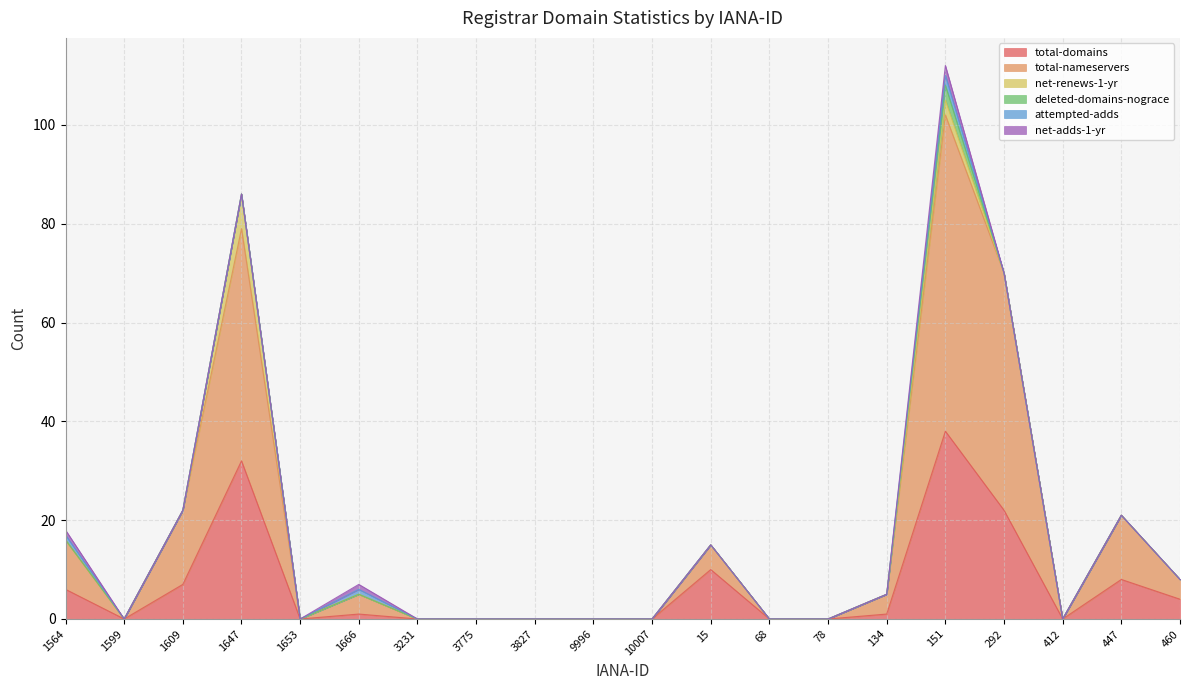

How many data points in total-nameservers are above 4?

7